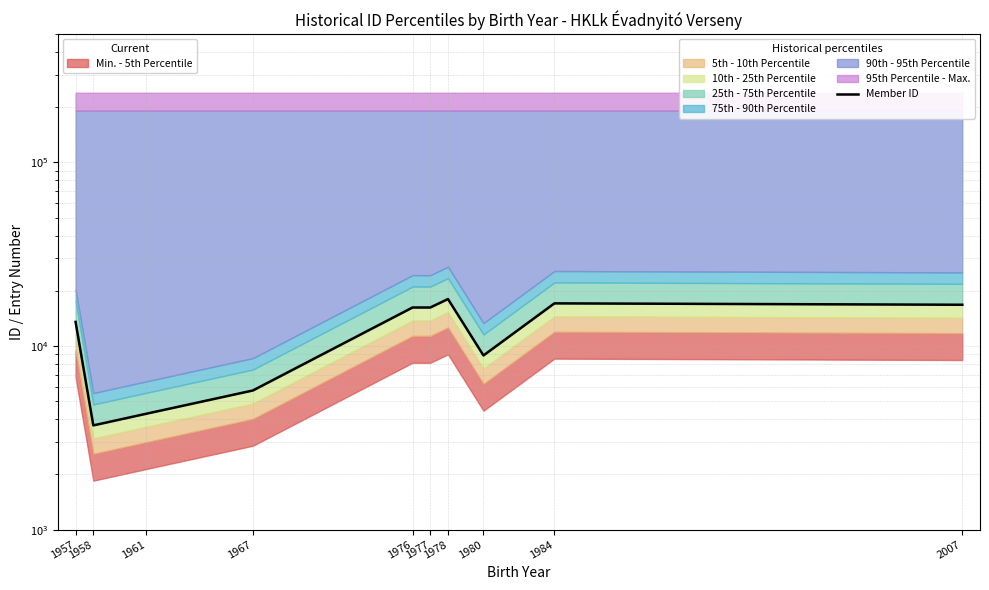

The value at 1980 is 5259. True or false?

False